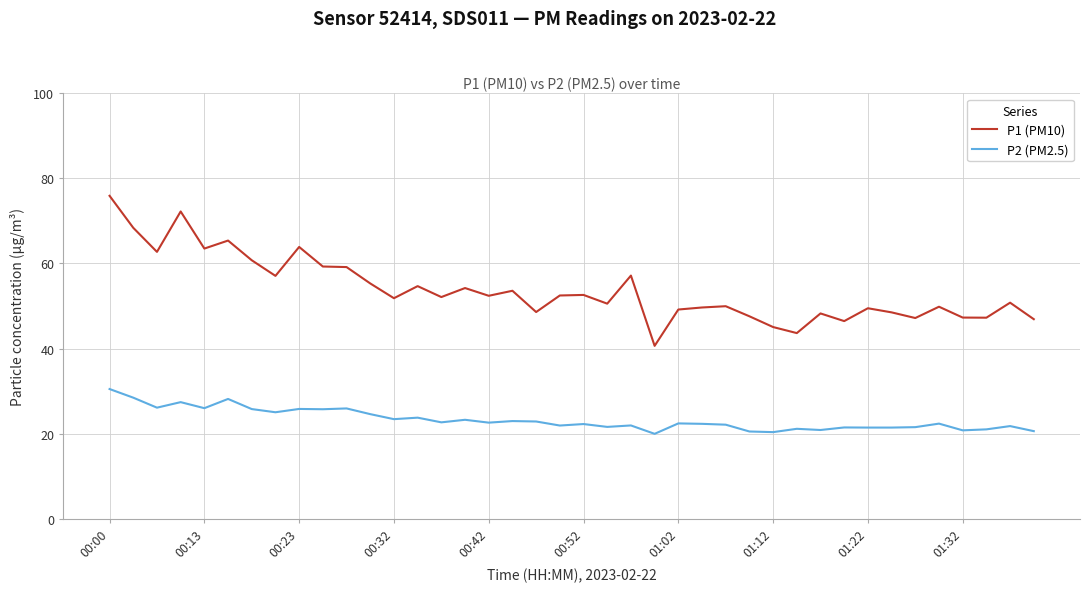

What is the greatest value displayed?

75.9